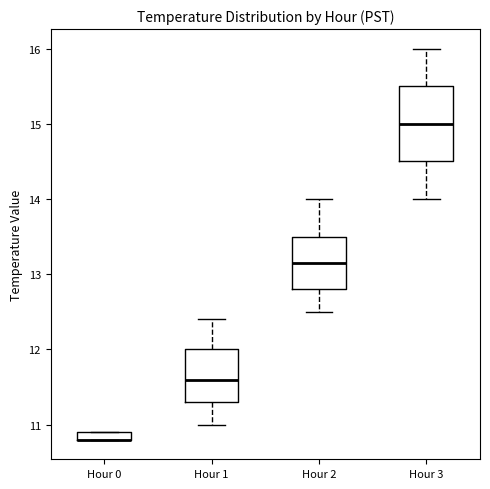

Comparing the boxes themselves (not the whiskers), which one is the tallest?

Hour 3